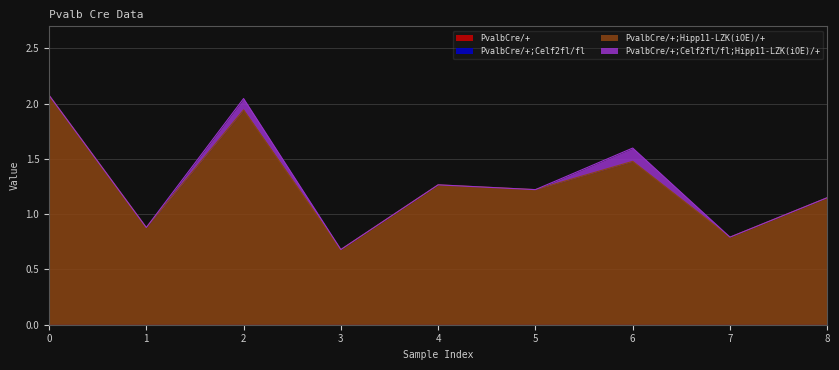

Reading left to right, what are all the values shown in this chart?

PvalbCre/+: 0.0	0.0	0.0	0.0	0.0	0.0	0.0	0.0	0.0
PvalbCre/+;Celf2fl/fl: 0.0	0.0	0.0	0.0	0.0	0.0	0.0	0.0	0.0
PvalbCre/+;Hipp11-LZK(iOE)/+: 2.1	0.9	1.9	0.7	1.3	1.2	1.5	0.8	1.1
PvalbCre/+;Celf2fl/fl;Hipp11-LZK(iOE)/+: 0.0	0.0	0.1	0.0	0.0	0.0	0.1	0.0	0.0